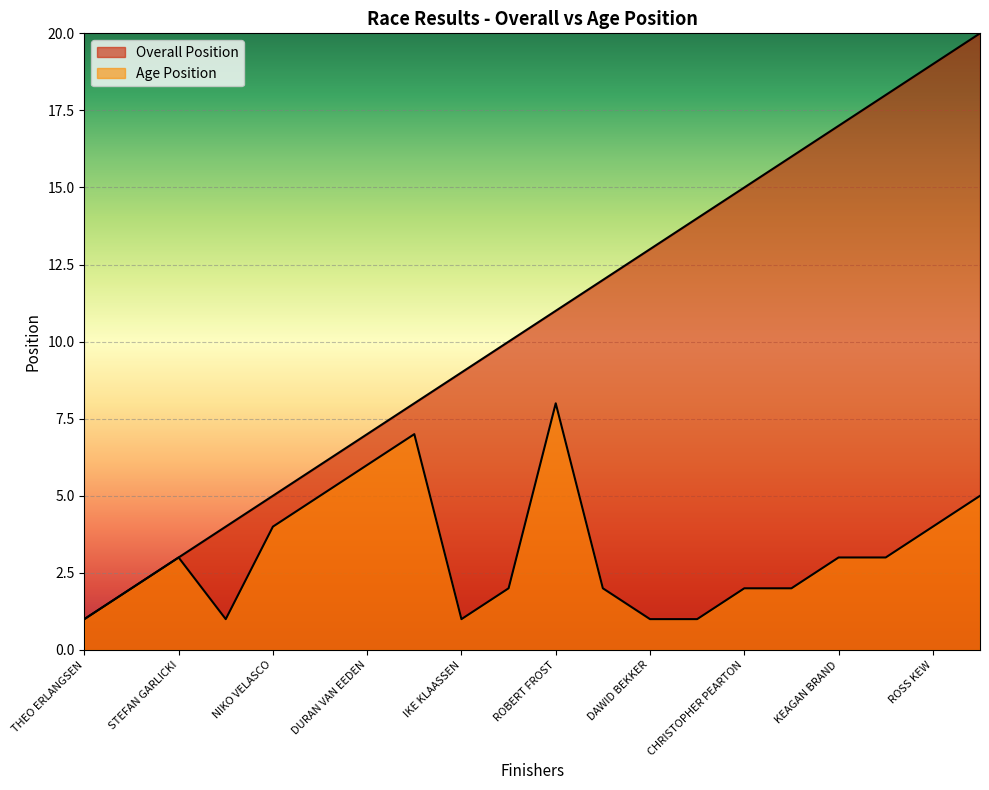

At which category is the sum across all series the highest?

CAIDE GOVEIA